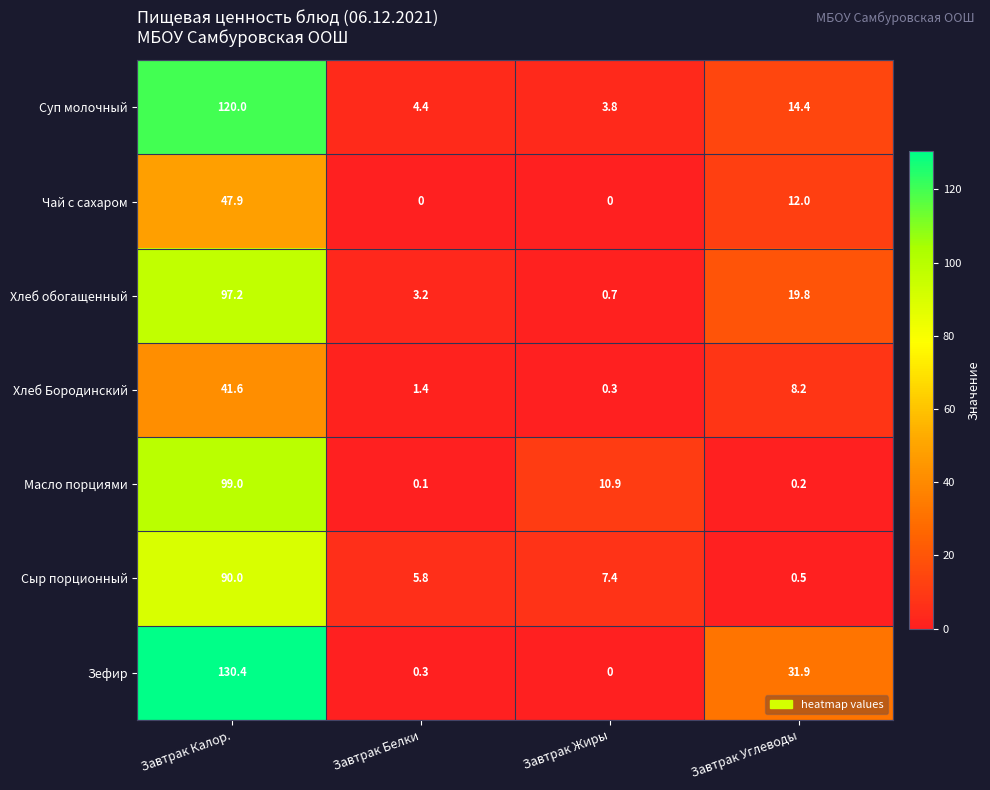

Reading left to right, extract all data points from this chart.

Суп молочный: 120.0	4.4	3.8	14.4
Чай с сахаром: 47.9	0.0	0.0	12.0
Хлеб обогащенный: 97.2	3.2	0.7	19.8
Хлеб Бородинский: 41.6	1.4	0.3	8.2
Масло порциями: 99.0	0.1	10.9	0.2
Сыр порционный: 90.0	5.8	7.4	0.5
Зефир: 130.4	0.3	0.0	31.9